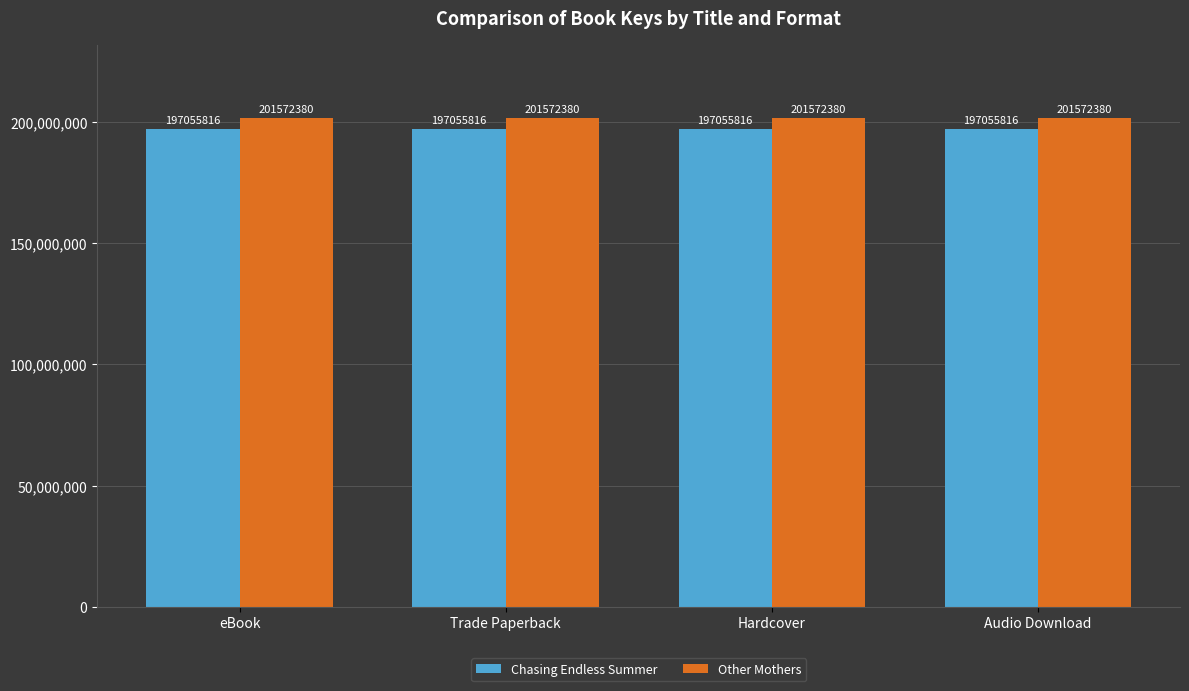

Reading left to right, list all the values displayed in this chart.

Chasing Endless Summer: eBook=197055816	Trade Paperback=197055816	Hardcover=197055816	Audio Download=197055816
Other Mothers: eBook=201572380	Trade Paperback=201572380	Hardcover=201572380	Audio Download=201572380